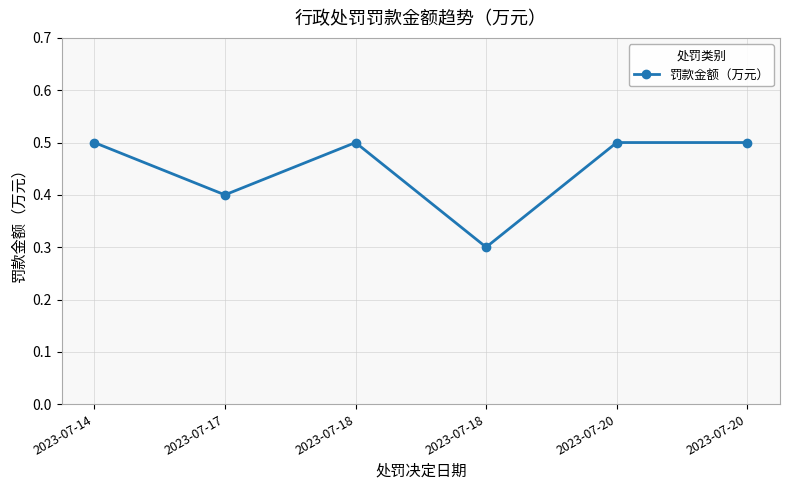

The value at 2023-07-17 is 0.4. True or false?

True